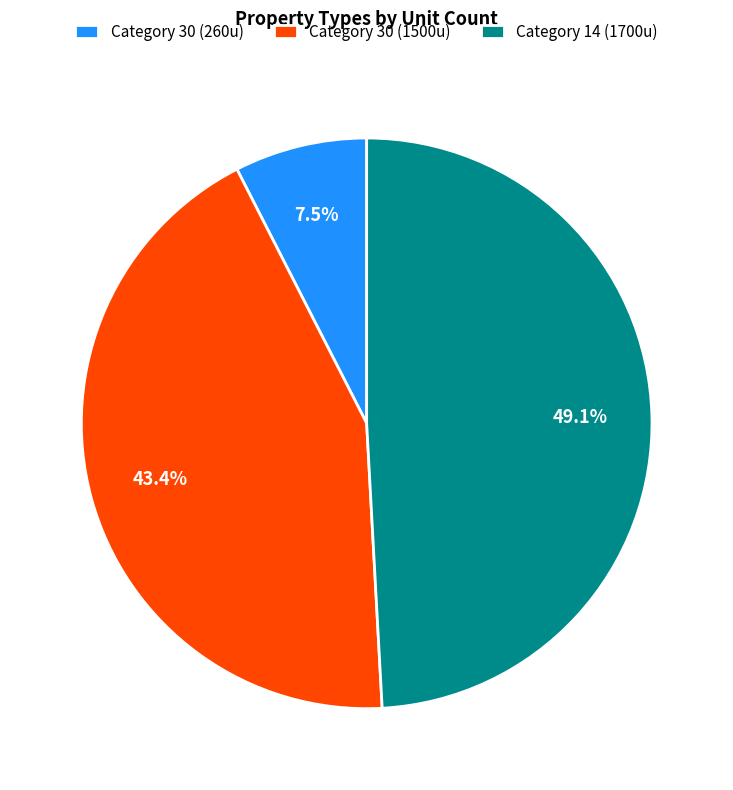

Count the number of slices in the pie.

3